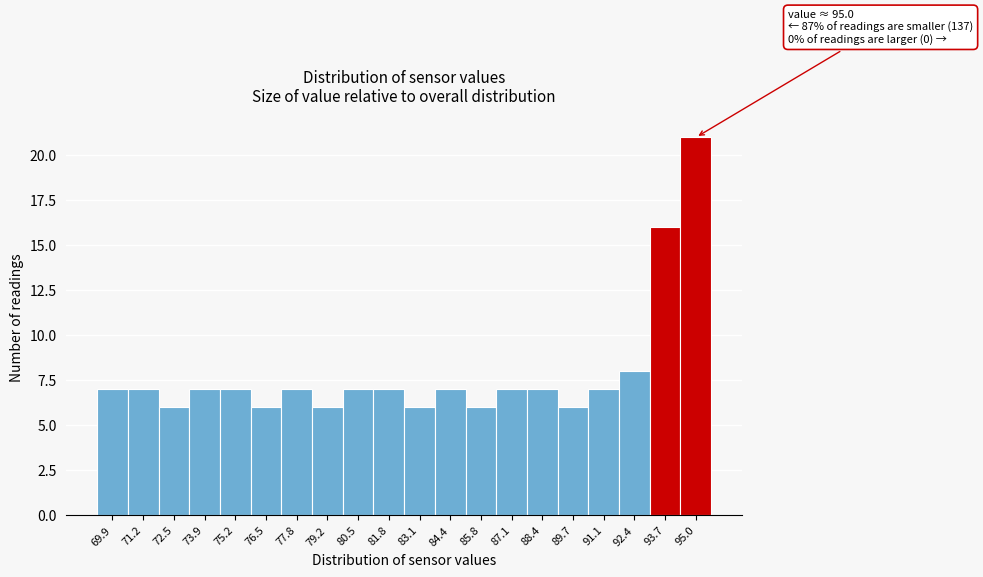

Reading left to right, transcribe all the data shown in this chart.

7	7	6	7	7	6	7	6	7	7	6	7	6	7	7	6	7	8	16	21